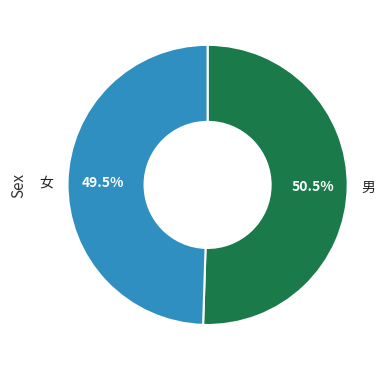

Is there any slice that represents more than half of the pie?

Yes